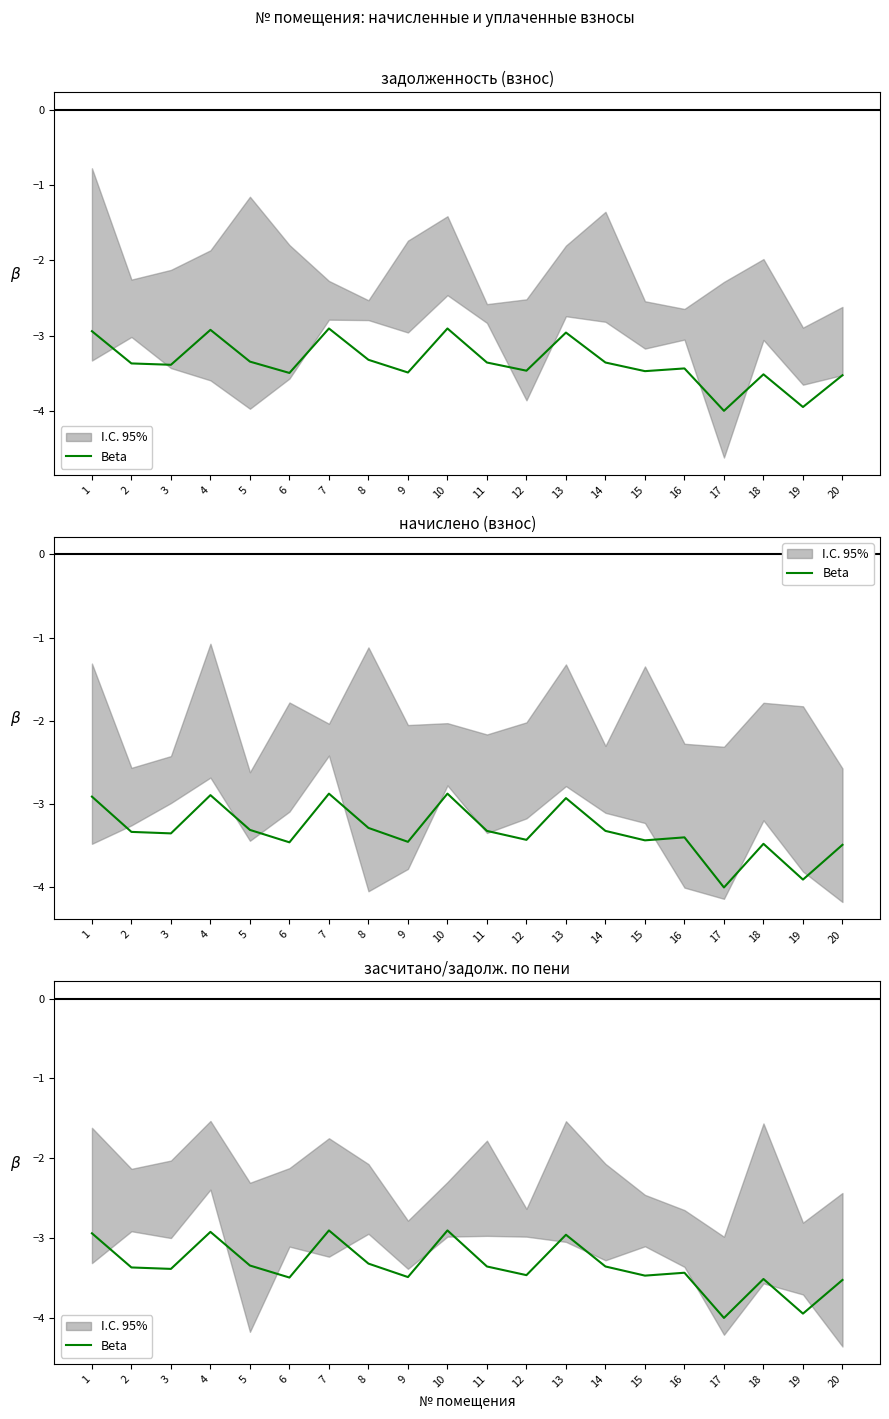

At which category does the chart reach its peak across all series?

7